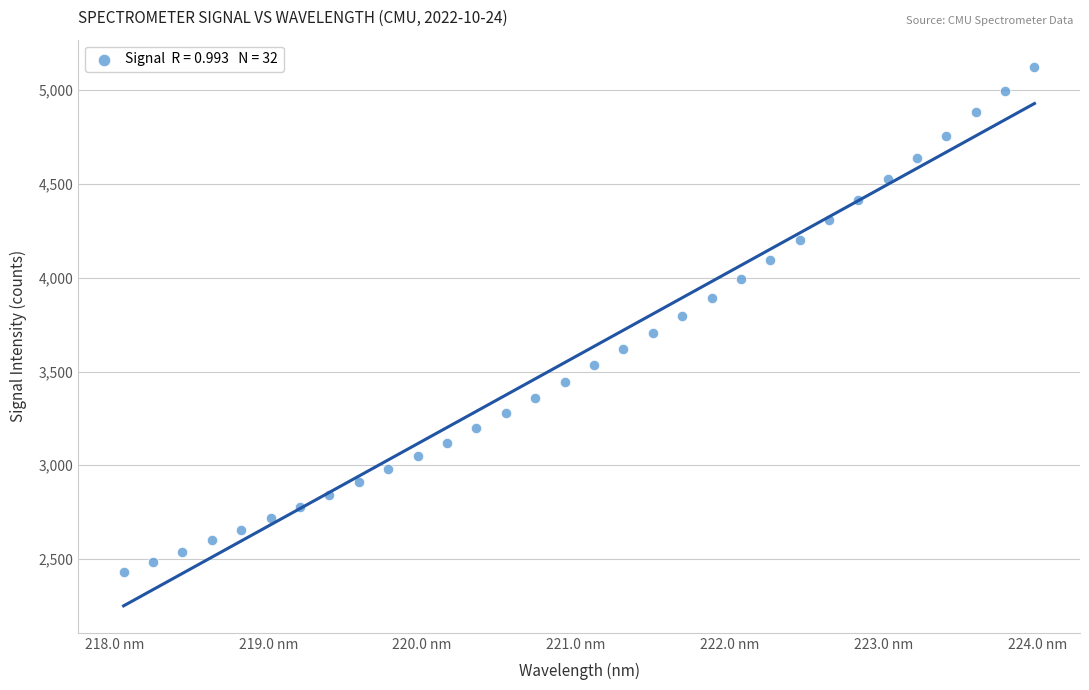

What is the range of X values (max minus min)?

5.9